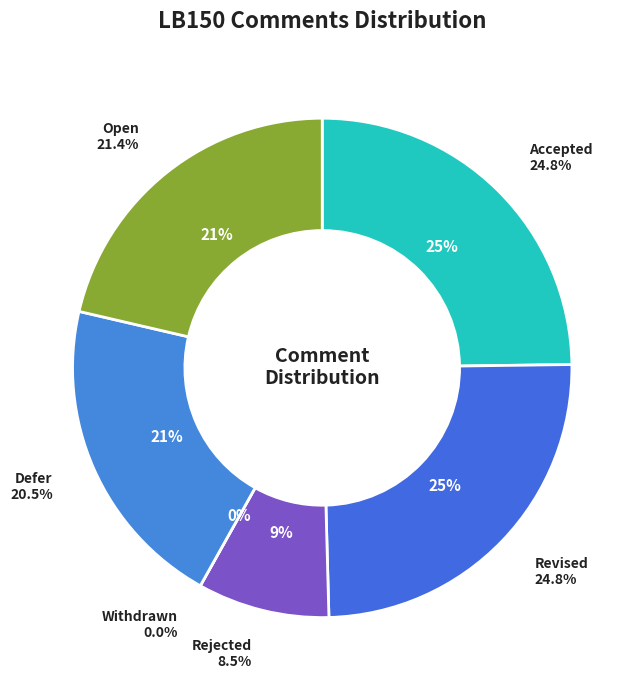

What is the total percentage of Rejected and Accepted?

33.3%